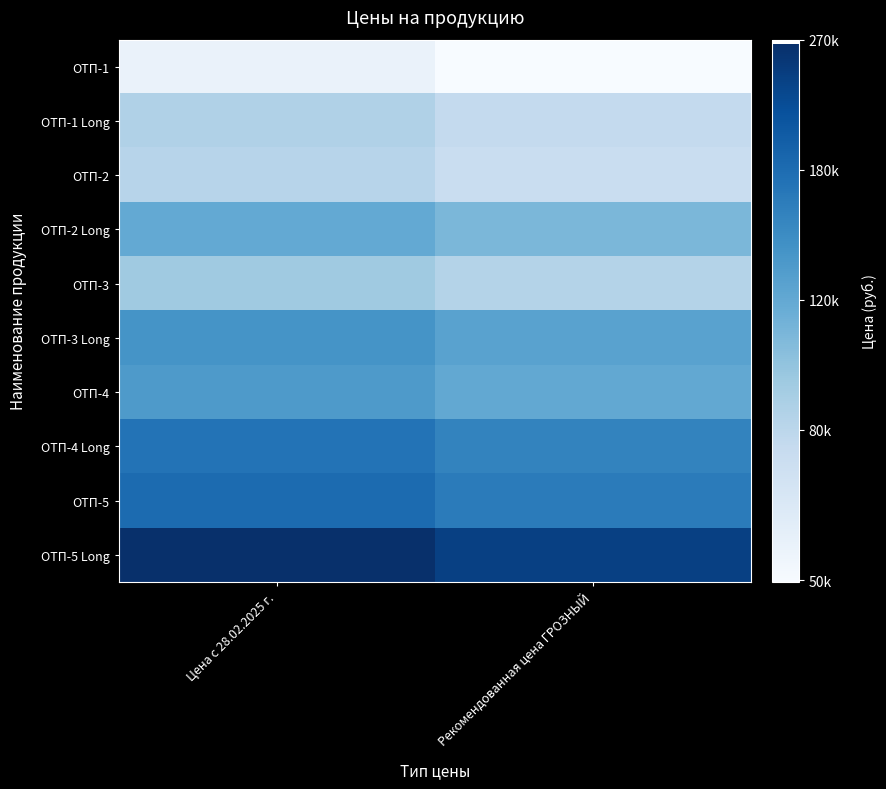

Reading left to right, what are all the values shown in this chart?

ОТП-1: Цена с 28.02.2025 г.=55300	Рекомендованная цена ГРОЗНЫЙ=49770
ОТП-1 Long: Цена с 28.02.2025 г.=85100	Рекомендованная цена ГРОЗНЫЙ=76590
ОТП-2: Цена с 28.02.2025 г.=81900	Рекомендованная цена ГРОЗНЫЙ=73710
ОТП-2 Long: Цена с 28.02.2025 г.=119100	Рекомендованная цена ГРОЗНЫЙ=107190
ОТП-3: Цена с 28.02.2025 г.=92700	Рекомендованная цена ГРОЗНЫЙ=83430
ОТП-3 Long: Цена с 28.02.2025 г.=139900	Рекомендованная цена ГРОЗНЫЙ=125910
ОТП-4: Цена с 28.02.2025 г.=133900	Рекомендованная цена ГРОЗНЫЙ=120510
ОТП-4 Long: Цена с 28.02.2025 г.=172500	Рекомендованная цена ГРОЗНЫЙ=155250
ОТП-5: Цена с 28.02.2025 г.=181300	Рекомендованная цена ГРОЗНЫЙ=163170
ОТП-5 Long: Цена с 28.02.2025 г.=266500	Рекомендованная цена ГРОЗНЫЙ=239850